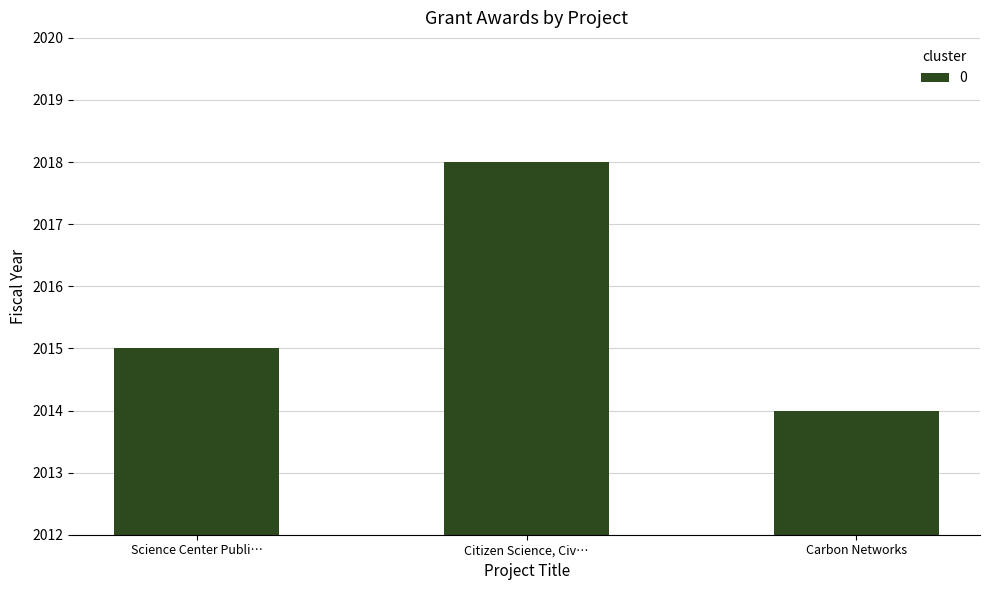

At which label is the value closest to 2016?

Science Center Publi…